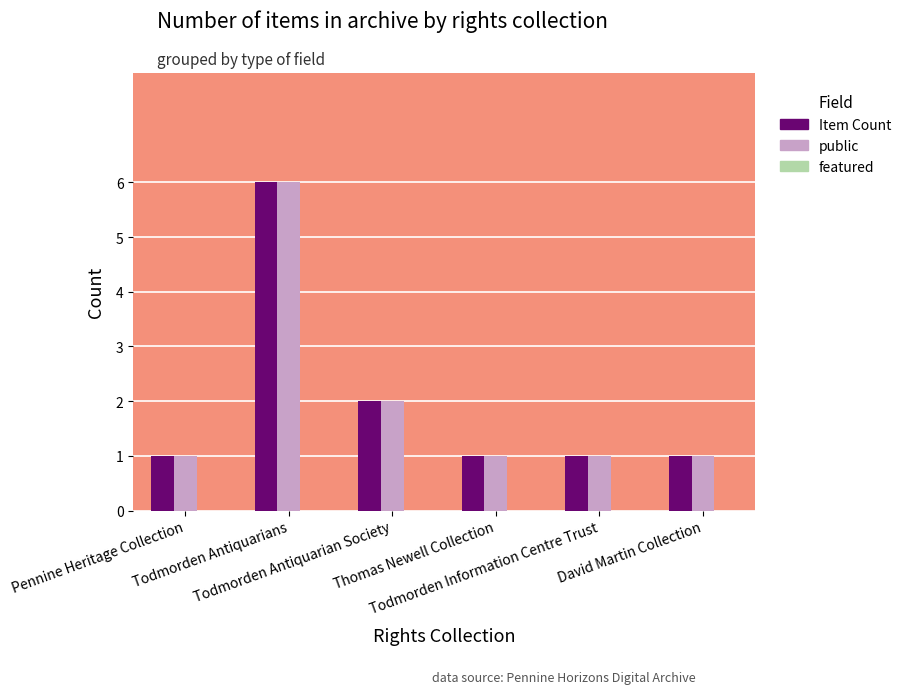

What is the difference between the maximum and second lowest values in the public series?

5